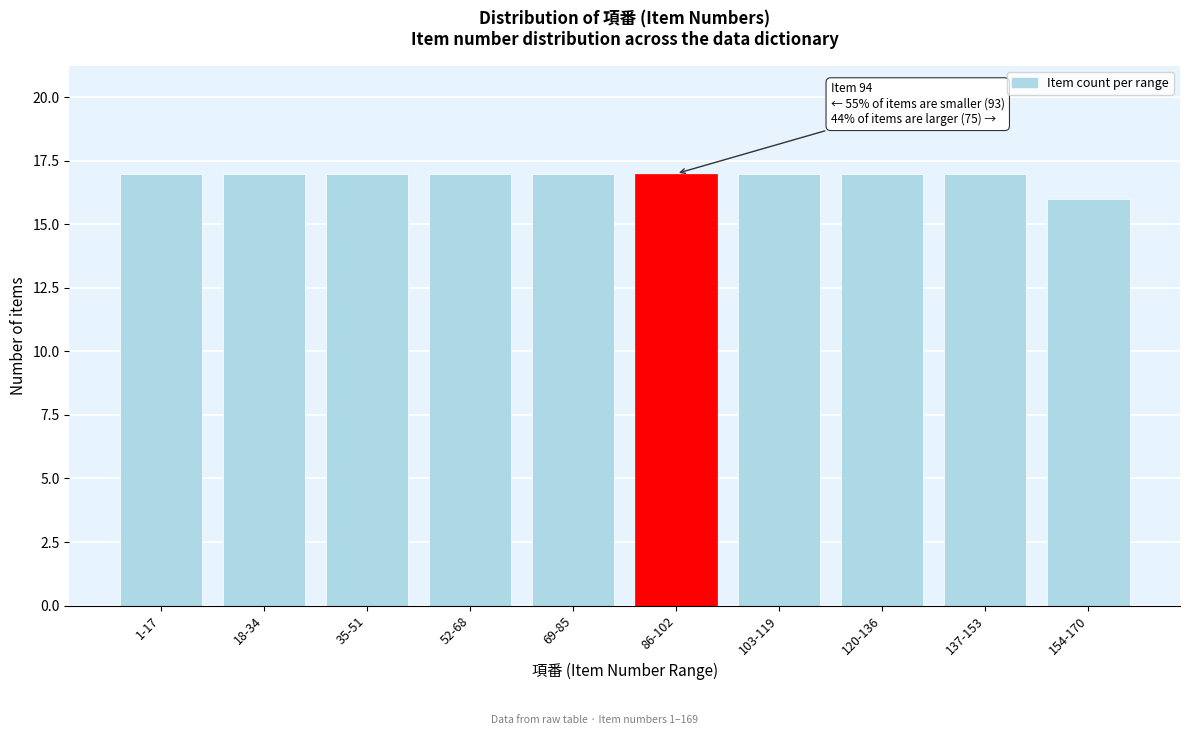

Reading left to right, transcribe all the data shown in this chart.

17	17	17	17	17	17	17	17	17	16